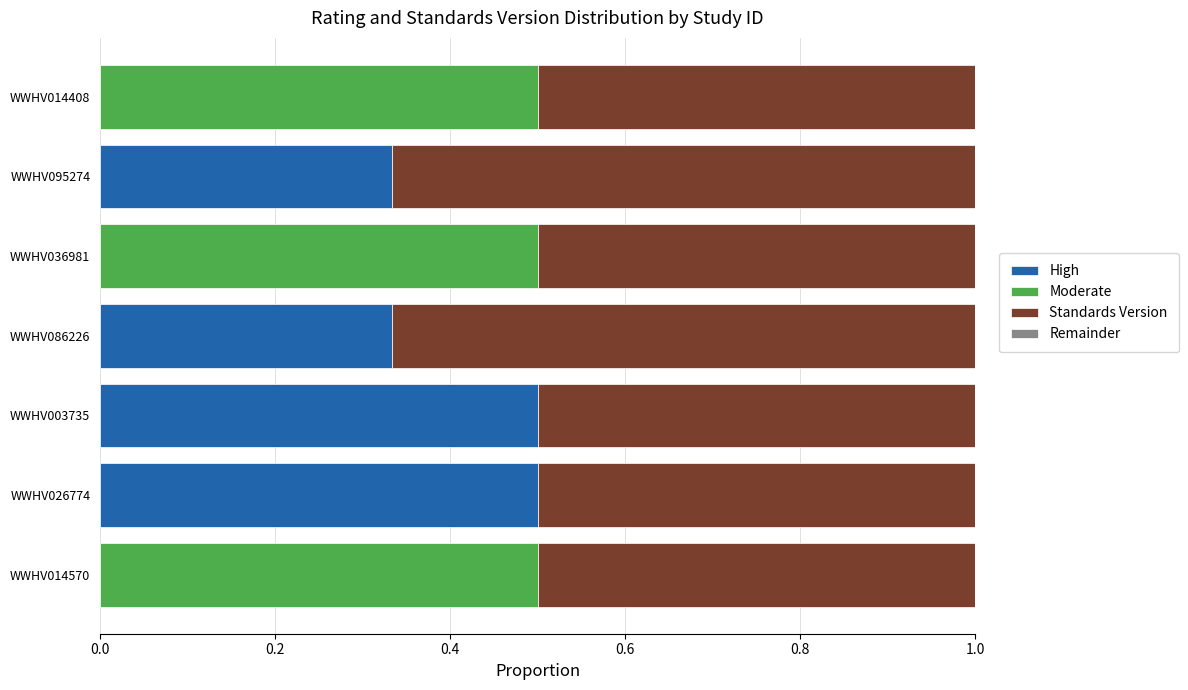

What is the total value across all series at WWHV003735?

1.0